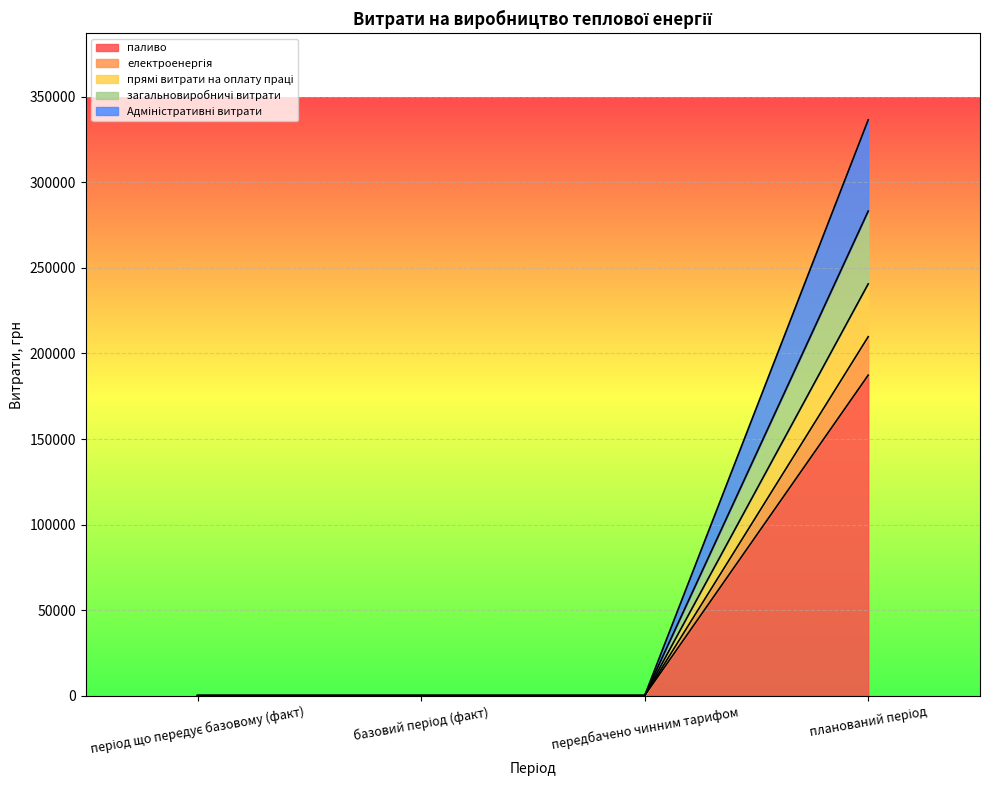

Between базовий період (факт) and період що передує базовому (факт), which is larger?

базовий період (факт)